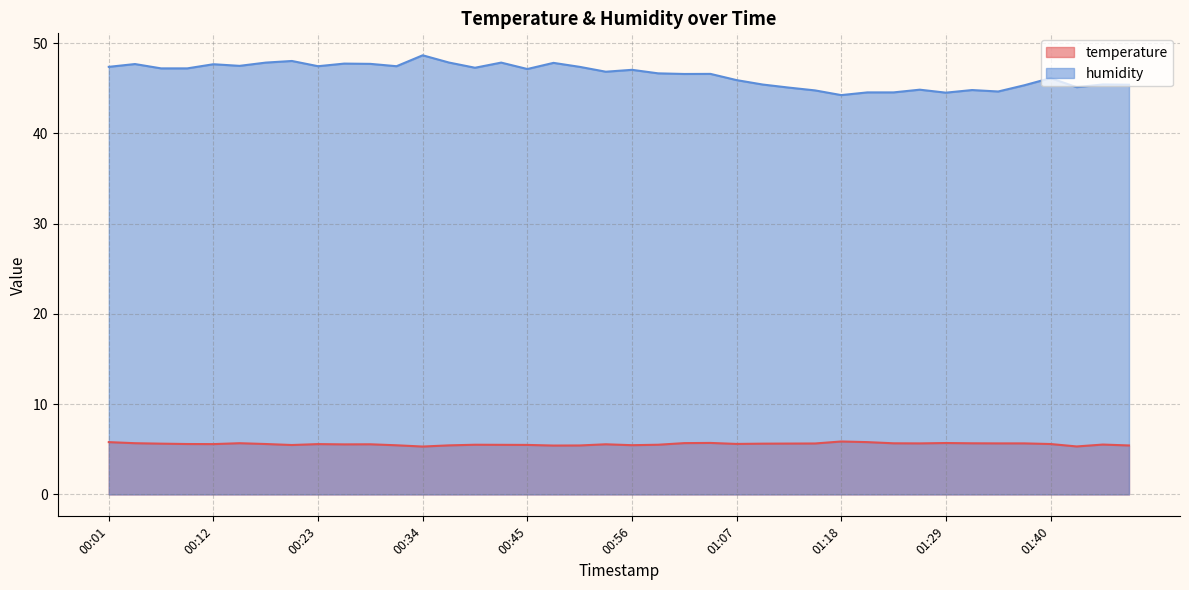

True or false: temperature has more than 1 interior local peaks.

True